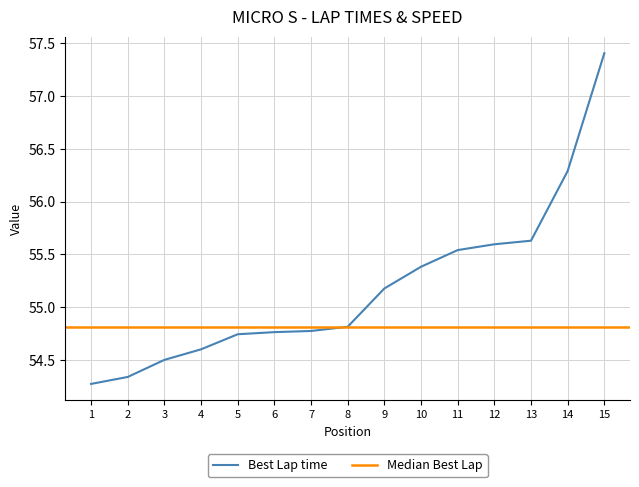

What is the difference between the maximum and minimum values?

3.1